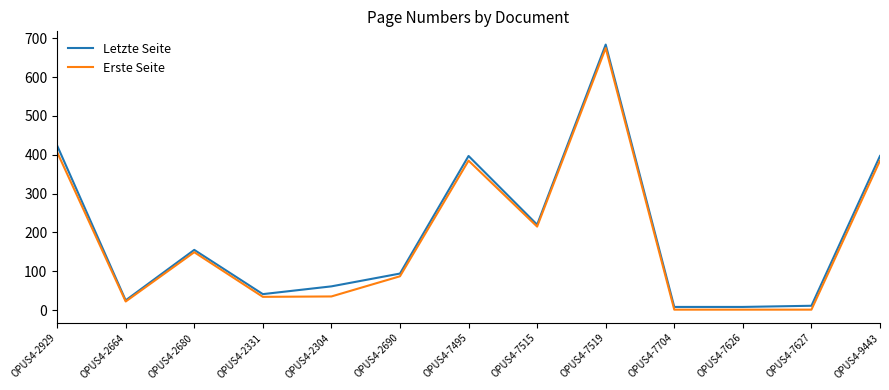

Which category has the highest value across all series?

OPUS4-7519